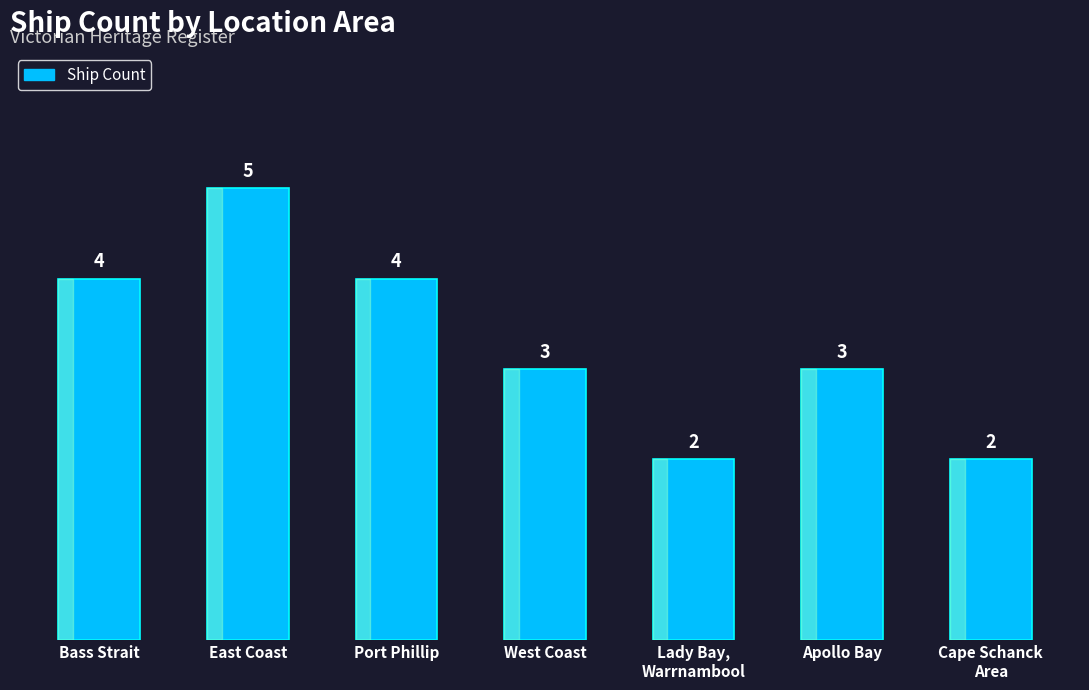

Are the bars grouped side by side (vs. stacked)?

No